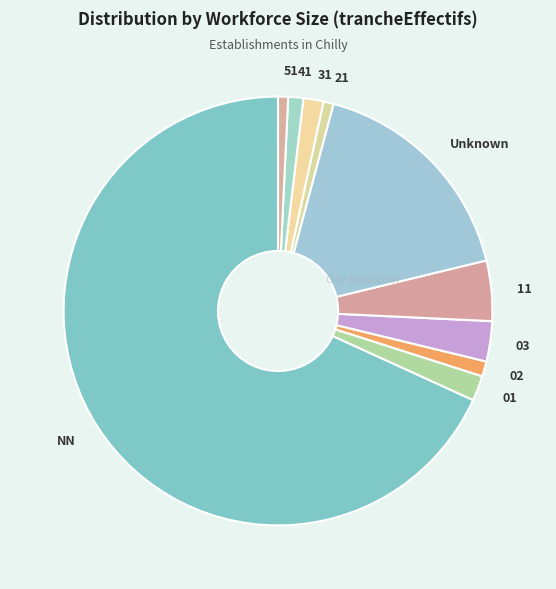

What is the ratio of the value at 51 to the value at 02?

0.7